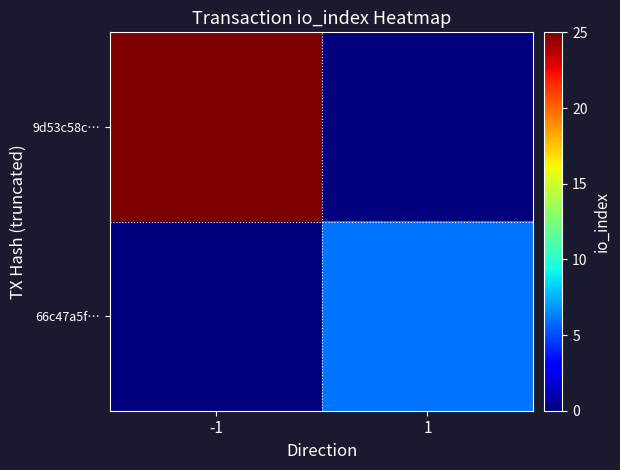

Reading right to left, list all the values displayed in this chart.

9d53c58c…: 1=0	-1=25
66c47a5f…: 1=6	-1=0